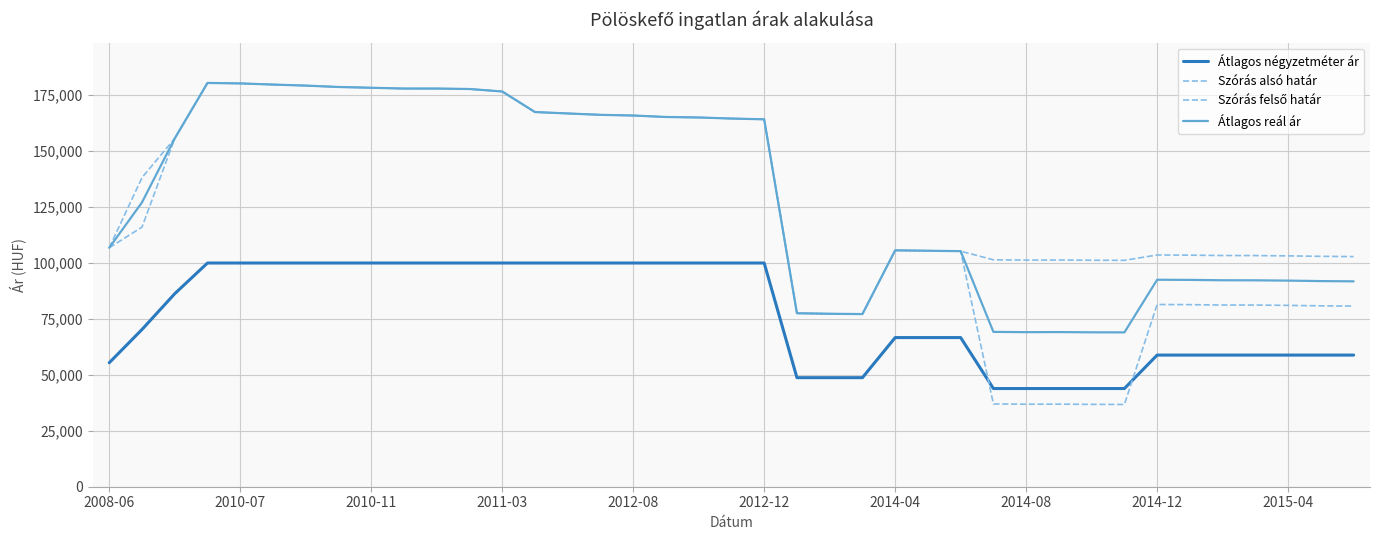

True or false: Átlagos reál ár and Átlagos négyzetméter ár cross at least once.

False